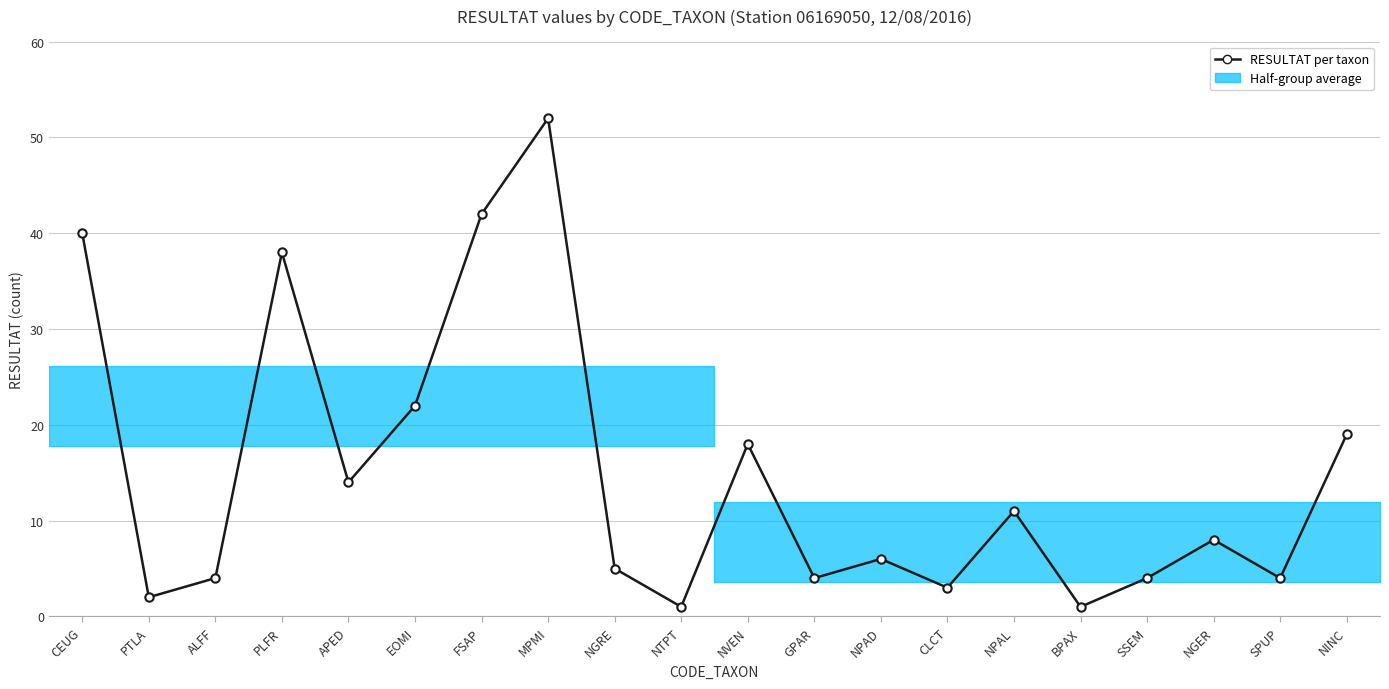

Approximately how many times larger is the value at CEUG compared to NGRE?

8.0